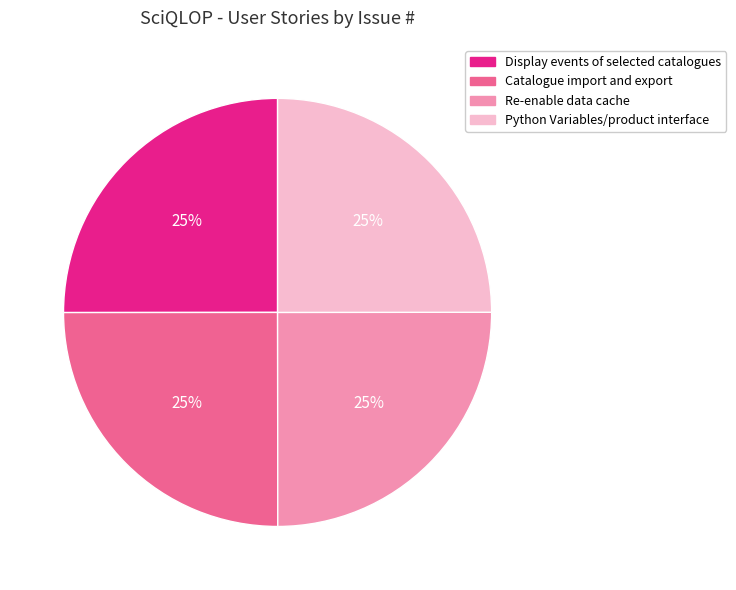

To the nearest percent, what percentage of the pie is Catalogue import and export?

25%